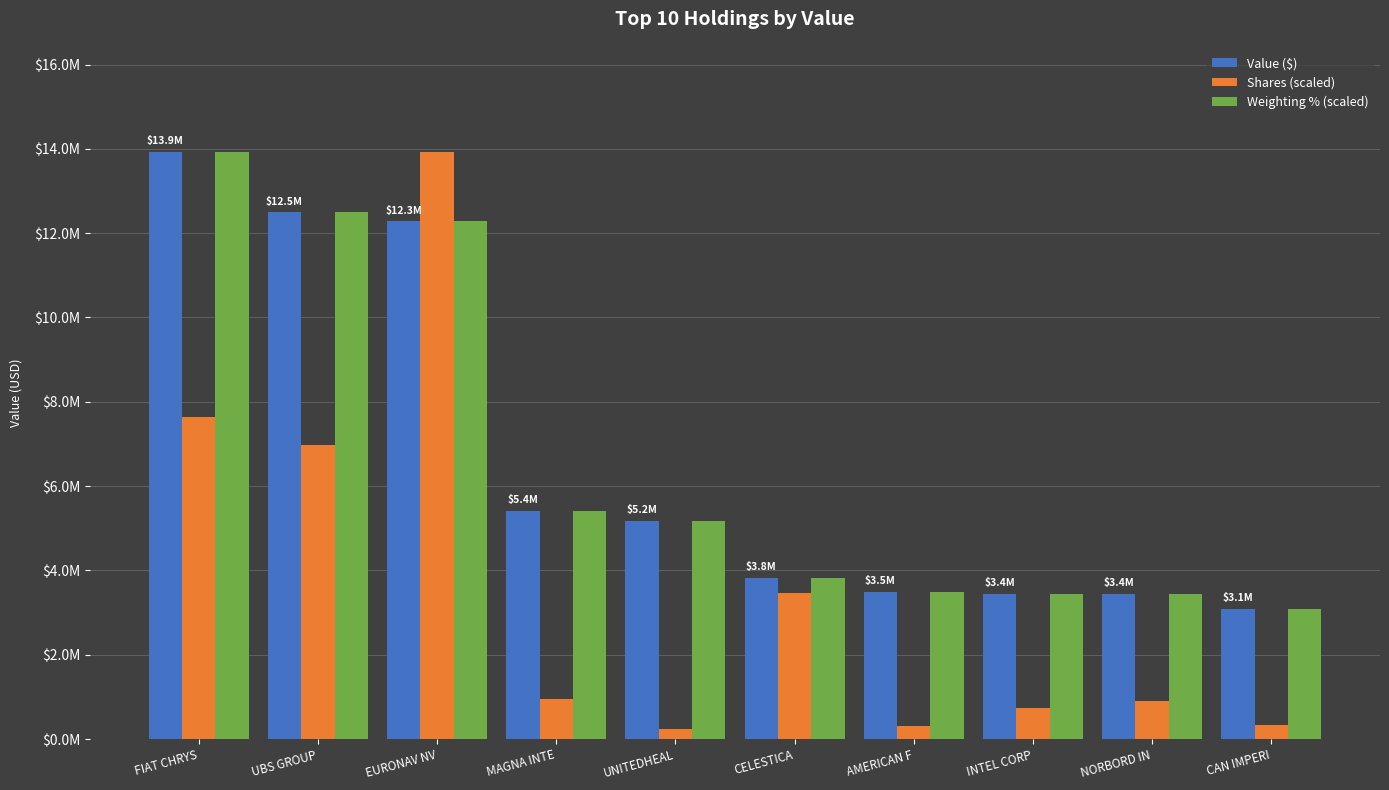

At how many categories does at least one series exceed 1195701?

10